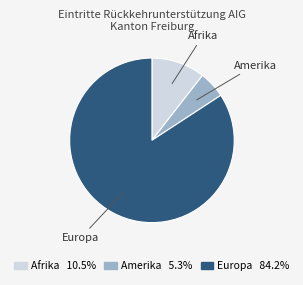

Which slice is the smallest?

Amerika